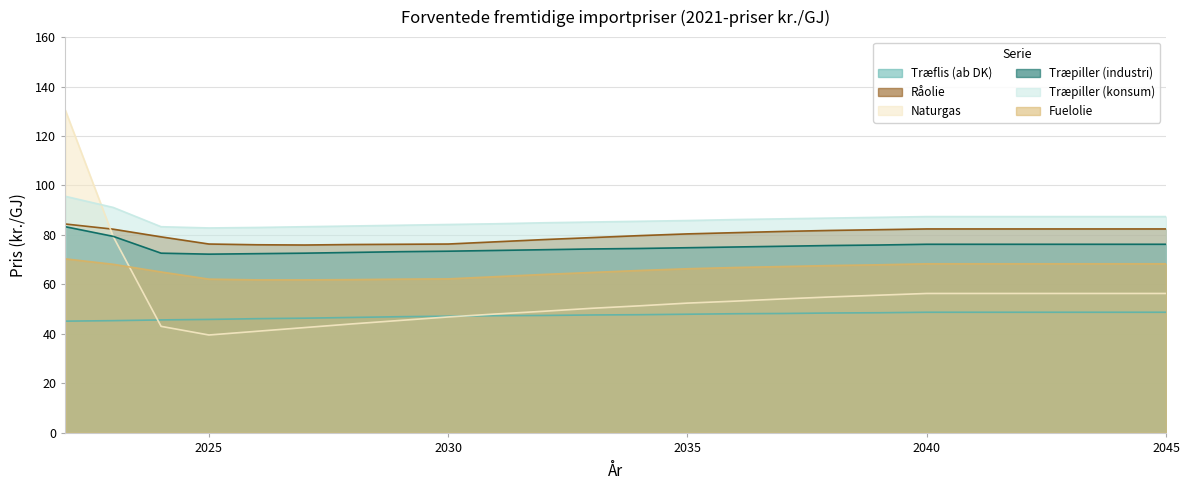

What is the lowest value of the Træflis (ab DK) series?

45.1